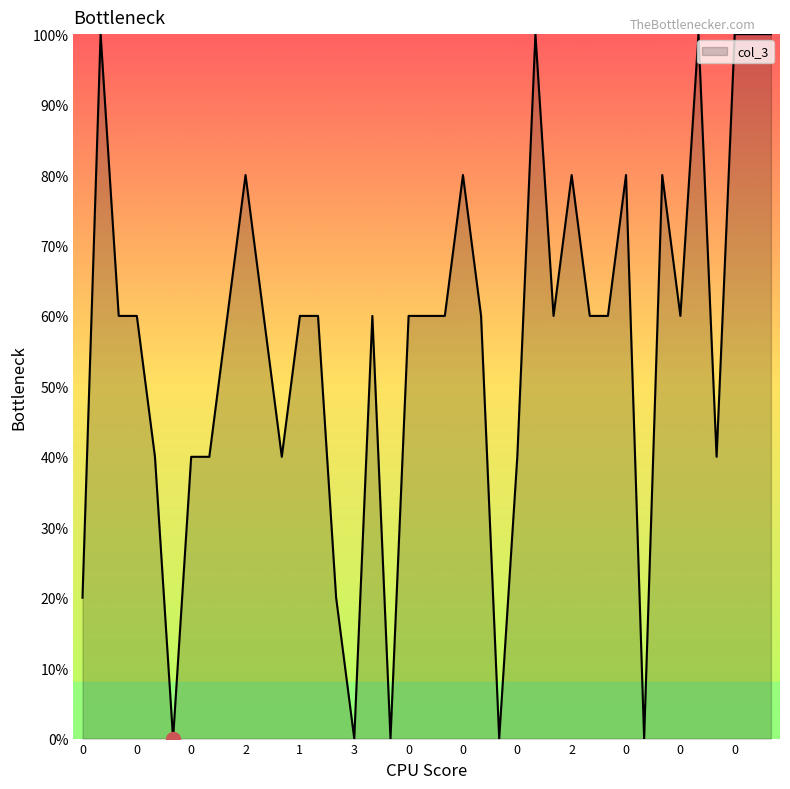

What is the difference between the maximum and minimum values?

100